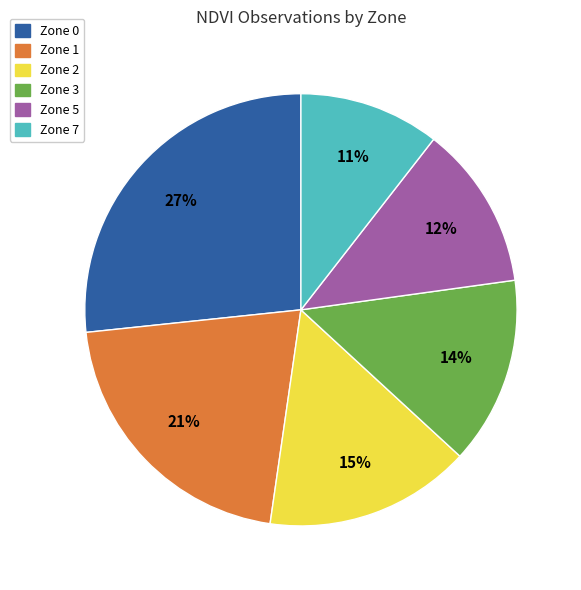

The Zone 2 slice represents 29% of the pie. True or false?

False